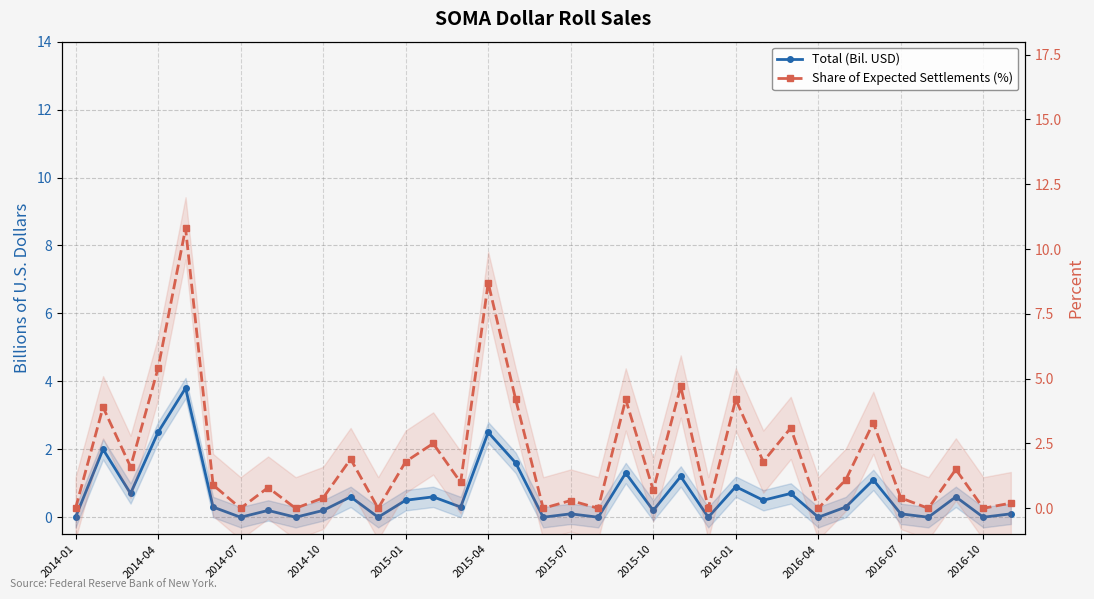

Which category has the lowest value in the Total (Bil. USD) series?

2014-01